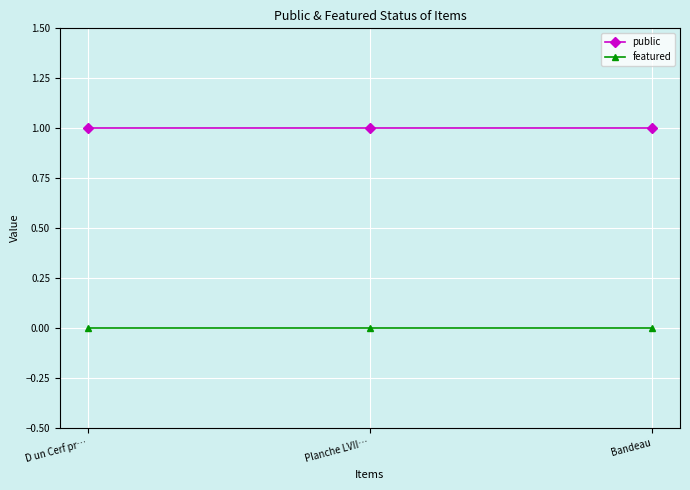

At how many categories does at least one series exceed 0?

3